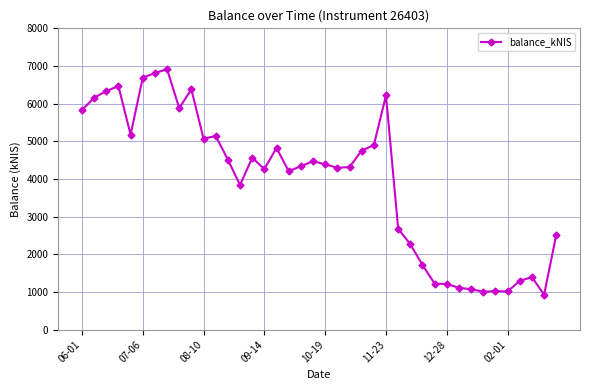

True or false: the data has more than 2 interior local peaks.

True